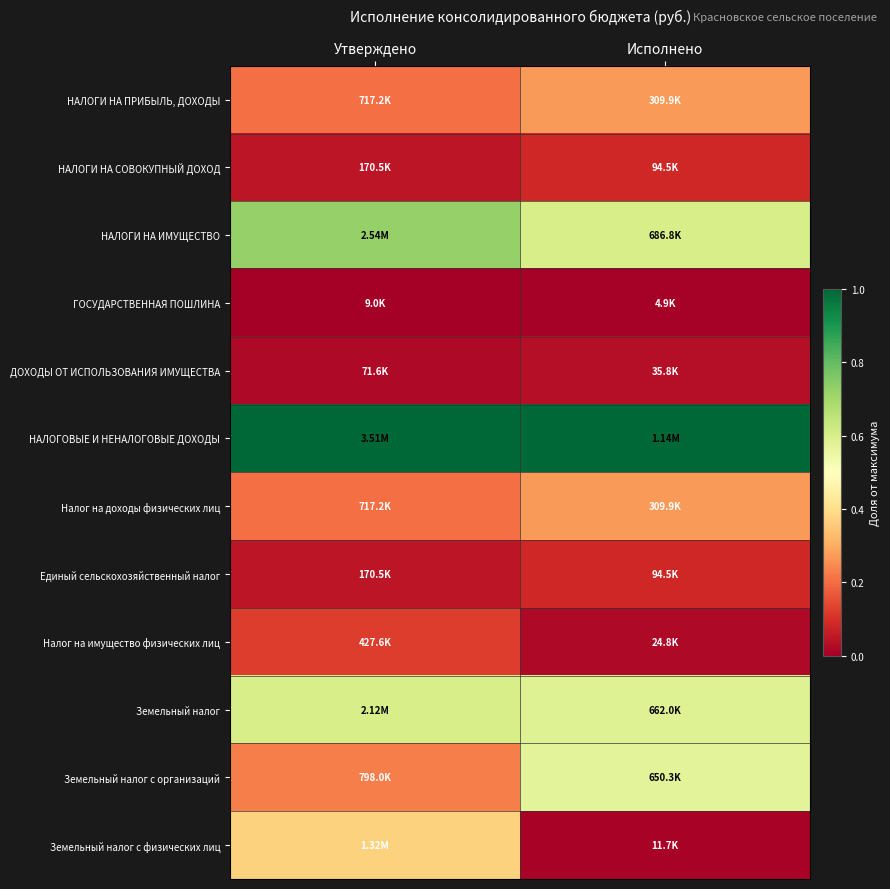

What is the spread (max minus min) of values at Исполнено?

1.0